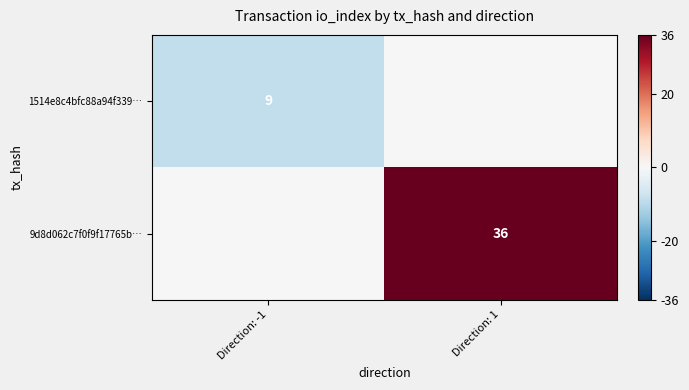

What is the spread (max minus min) of values at Direction: -1?

9